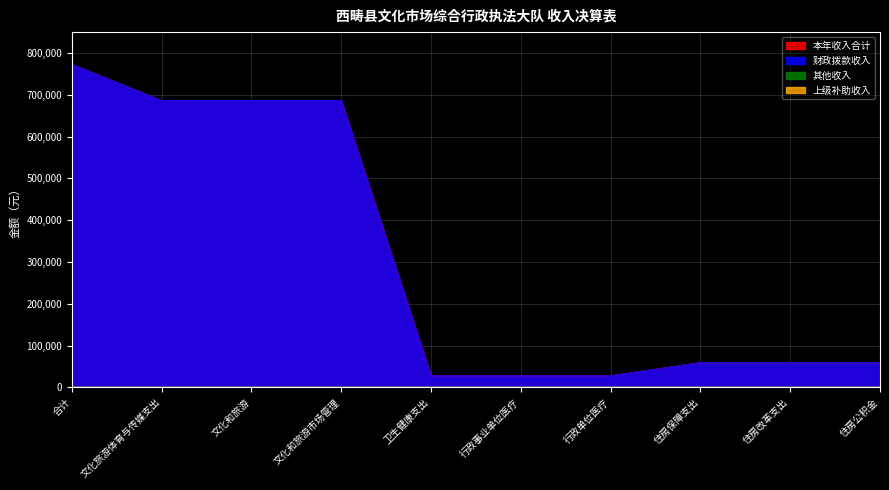

How many lines are shown in the chart?

4